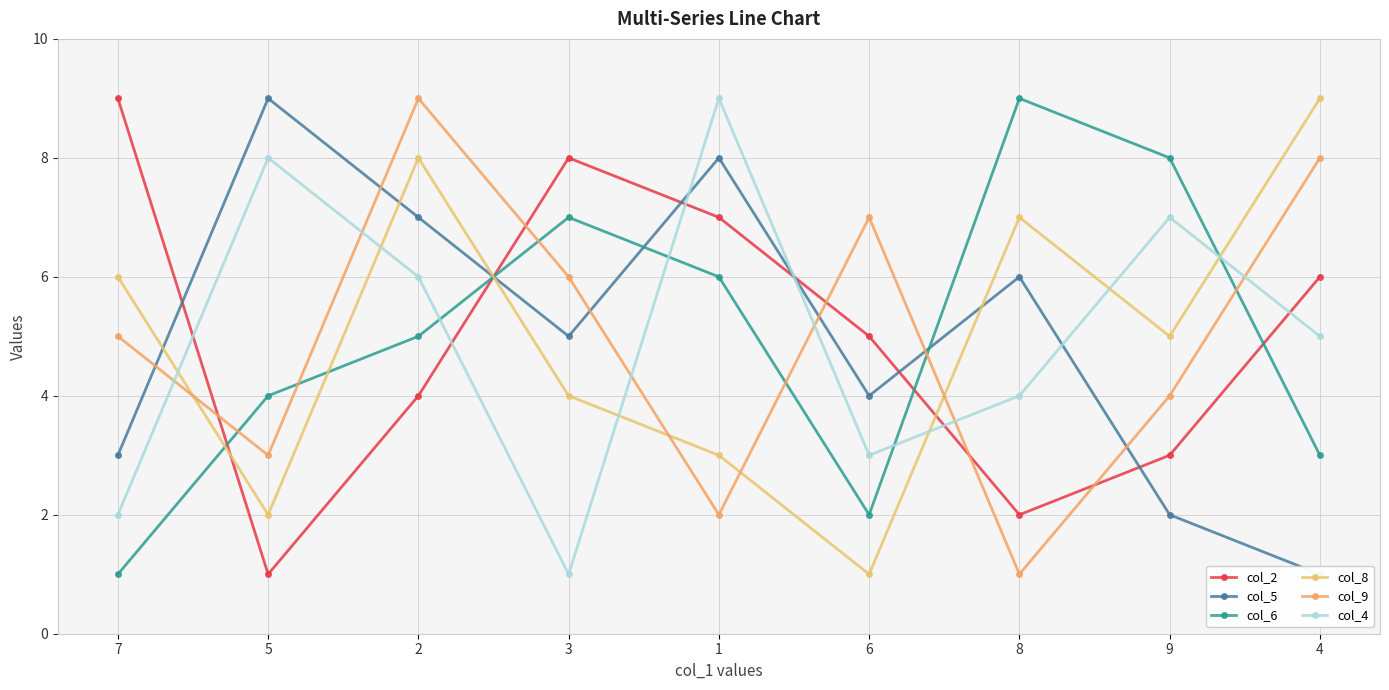

How many lines are shown in the chart?

6